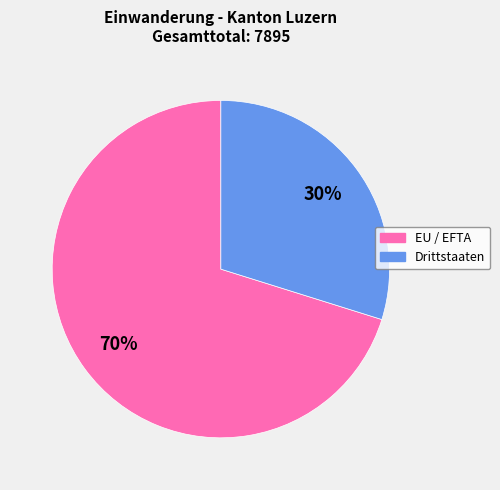

Combined, do EU / EFTA and Drittstaaten account for over 50%?

Yes